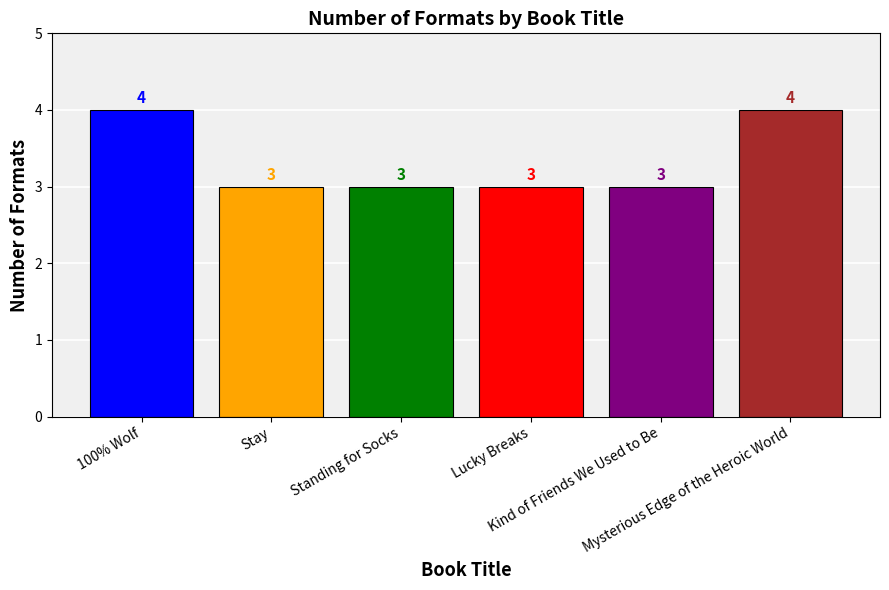

Reading right to left, list all the values displayed in this chart.

Mysterious Edge of the Heroic World=4	Kind of Friends We Used to Be=3	Lucky Breaks=3	Standing for Socks=3	Stay=3	100% Wolf=4